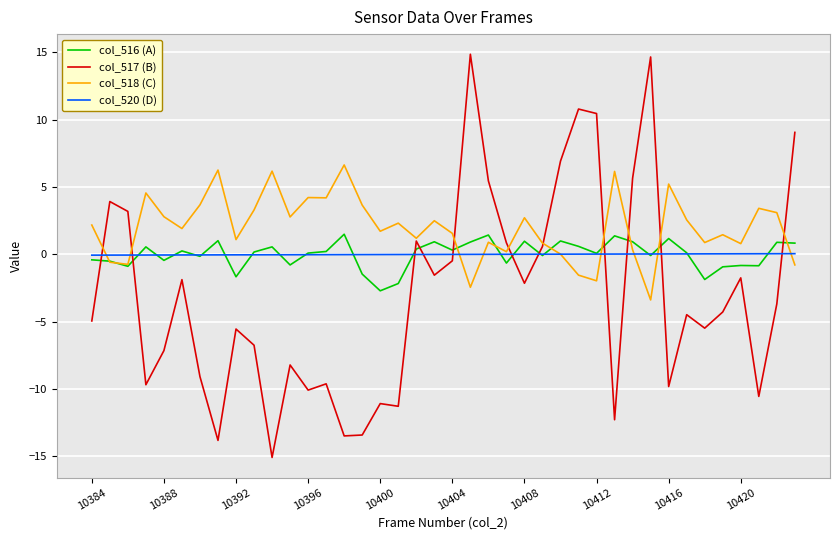

Which series has the largest total across all categories?

col_518 (C)